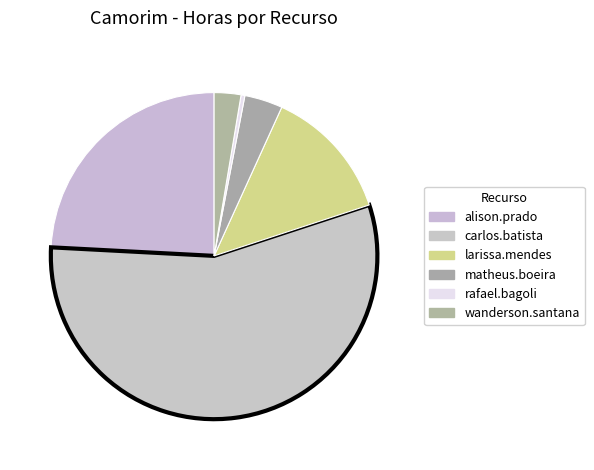

Count the number of slices in the pie.

6